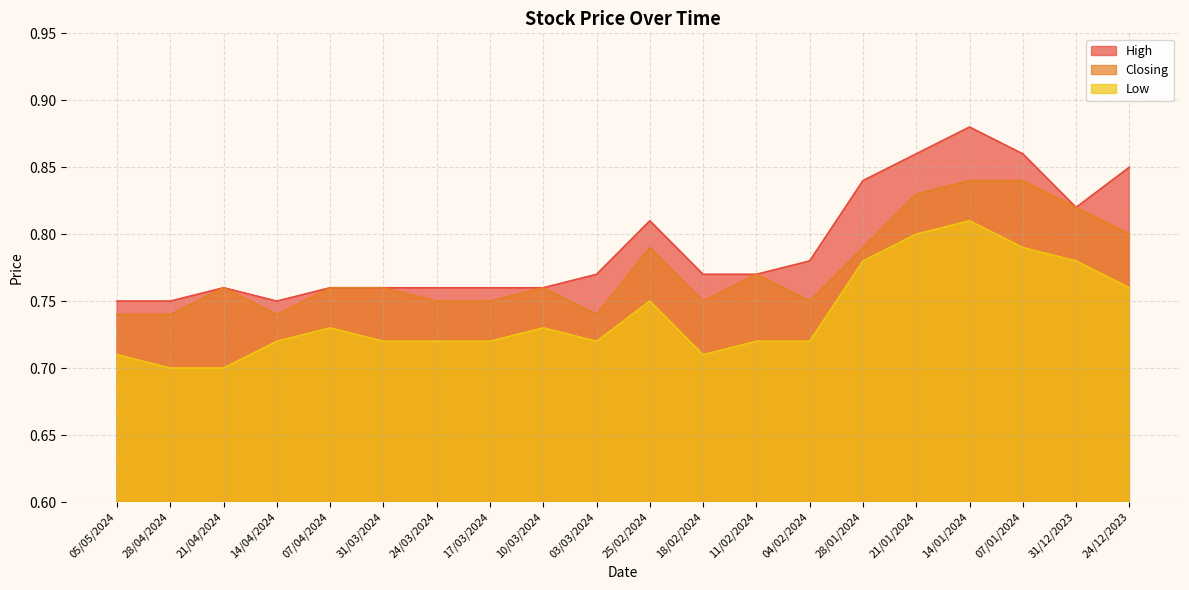

Is it true that High equals 0.8 at 11/02/2024?

True